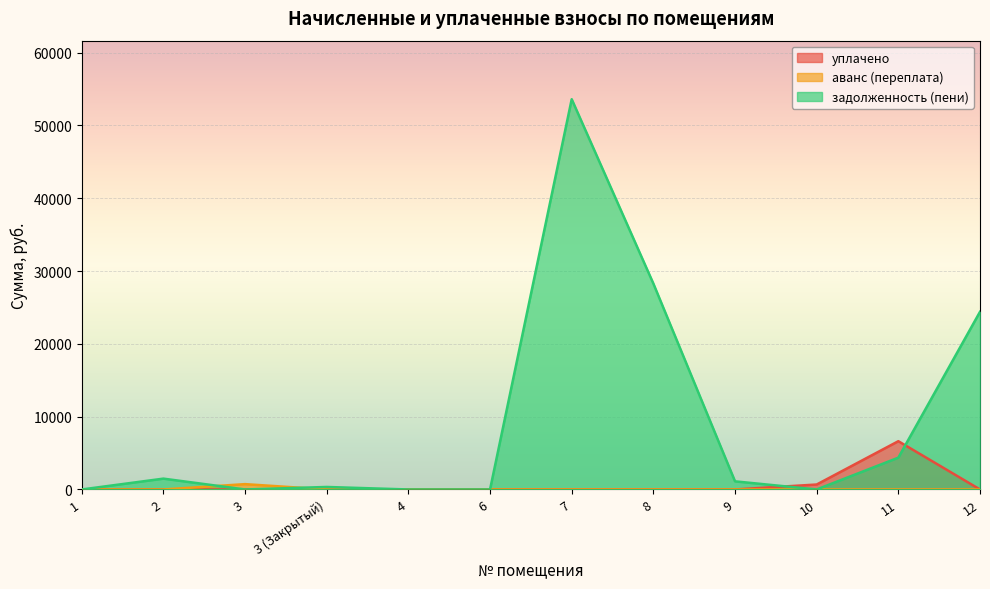

At which category does задолженность (пени) reach its first local valley?

3